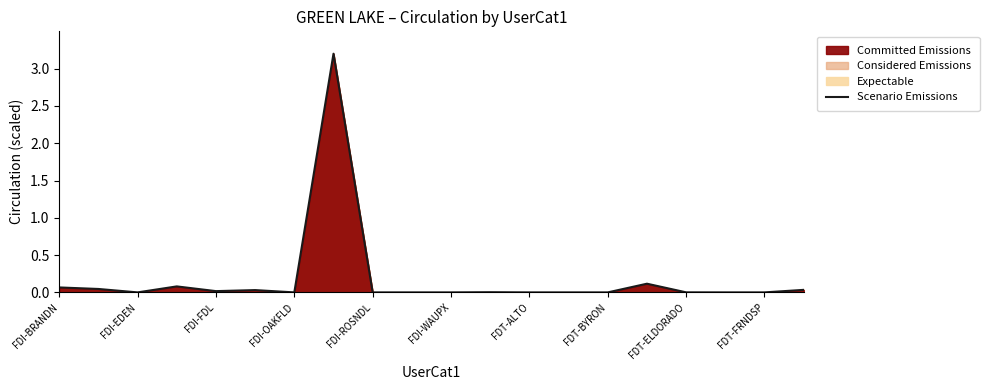

The value at FDT-BYRON is 0.0. True or false?

True